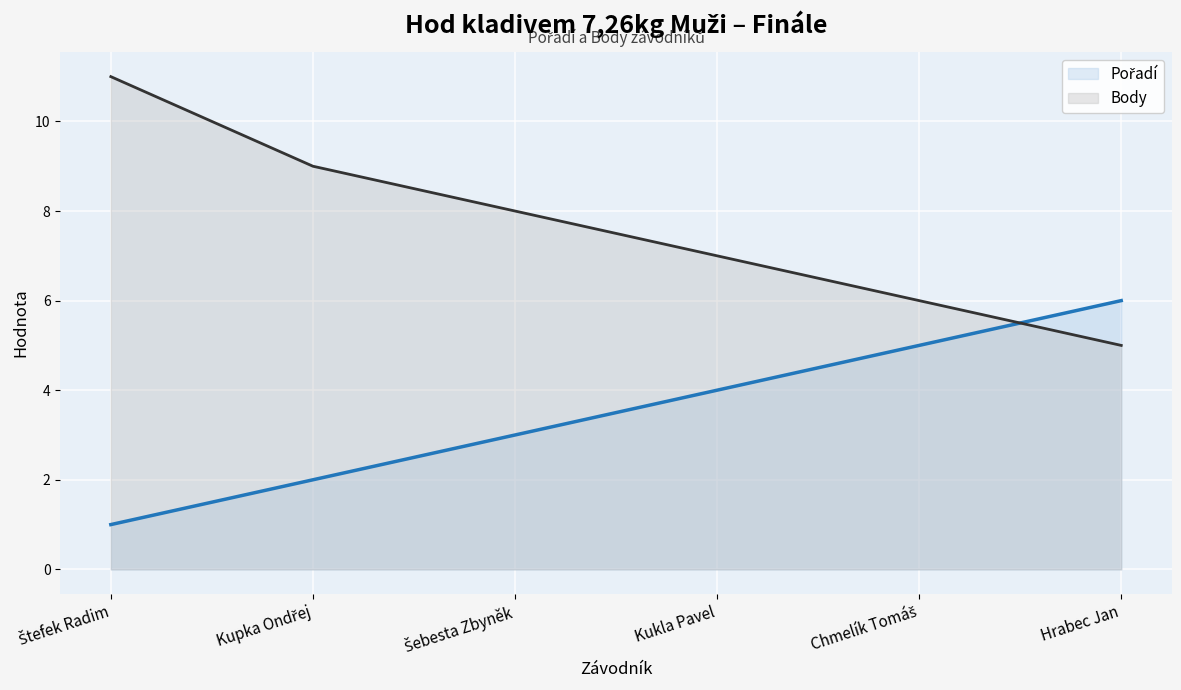

Between Štefek Radim and Chmelík Tomáš, which series saw the biggest shift?

Body